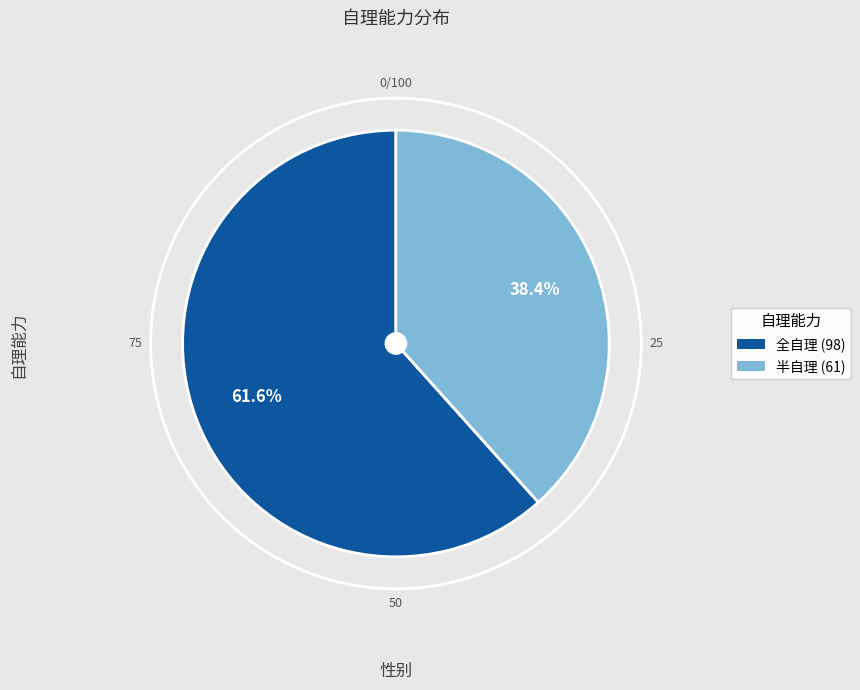

What is the majority slice?

全自理